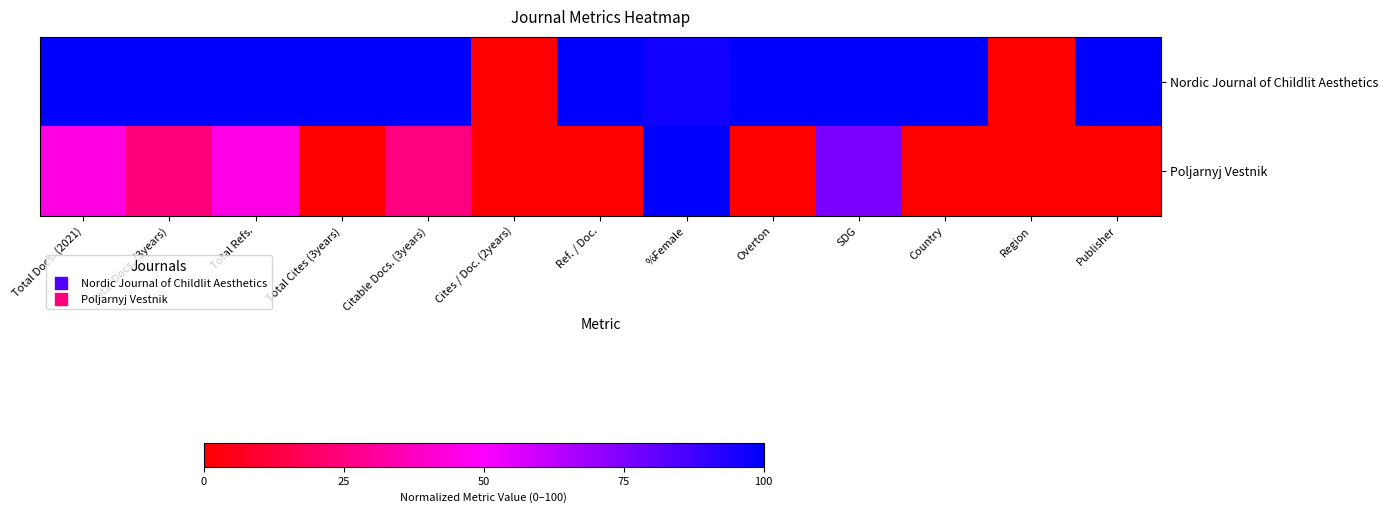

List the series in order of their peak value, lowest first.

Nordic Journal of Childlit Aesthetics, Poljarnyj Vestnik